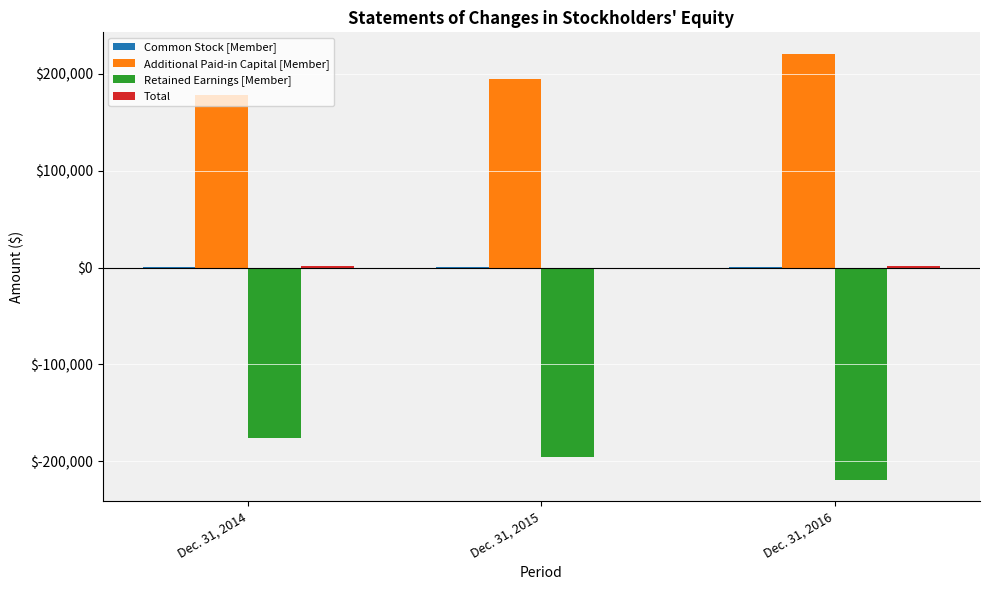

The value of Retained Earnings [Member] at Dec. 31, 2015 is -78886. True or false?

False